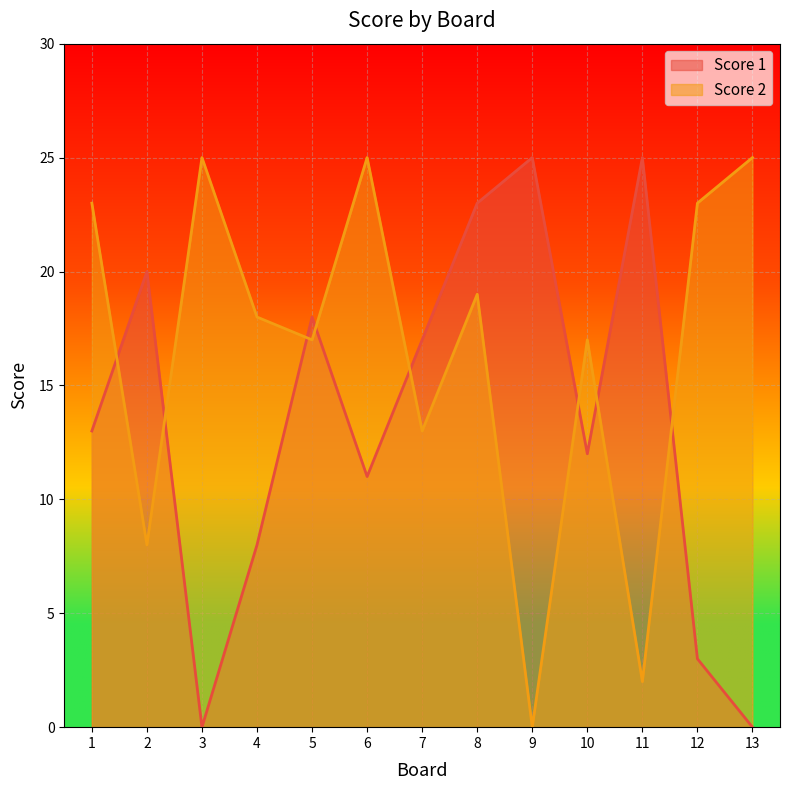

The value of Score 1 at 1 is 13. True or false?

True